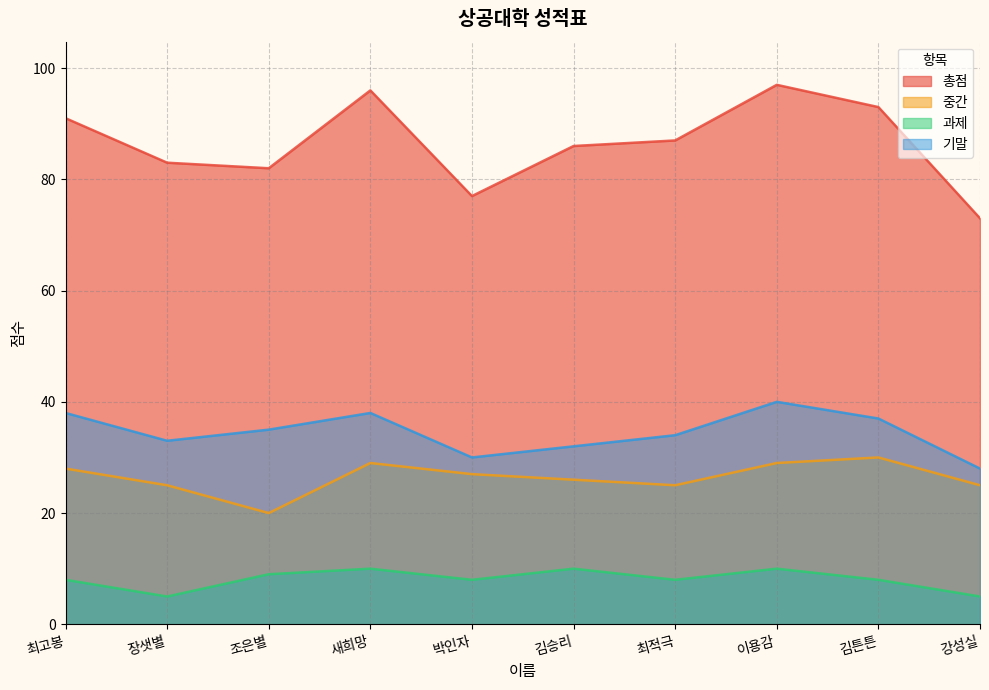

Read the 총점 value at 조은별.

82